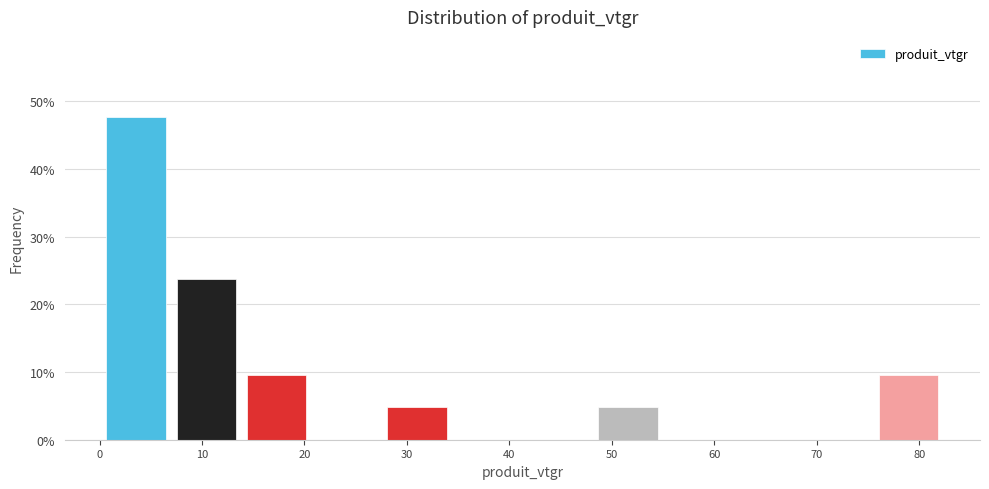

What is the height of the bar covering 0 to 7 on the x-axis? Neither the bar edges nor the heights are printed on the chart, so give them approximately, as read against the axes.

48